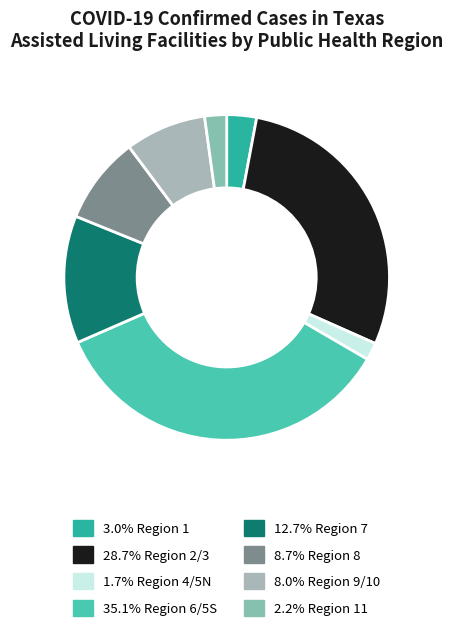

How many slices are in this pie chart?

8